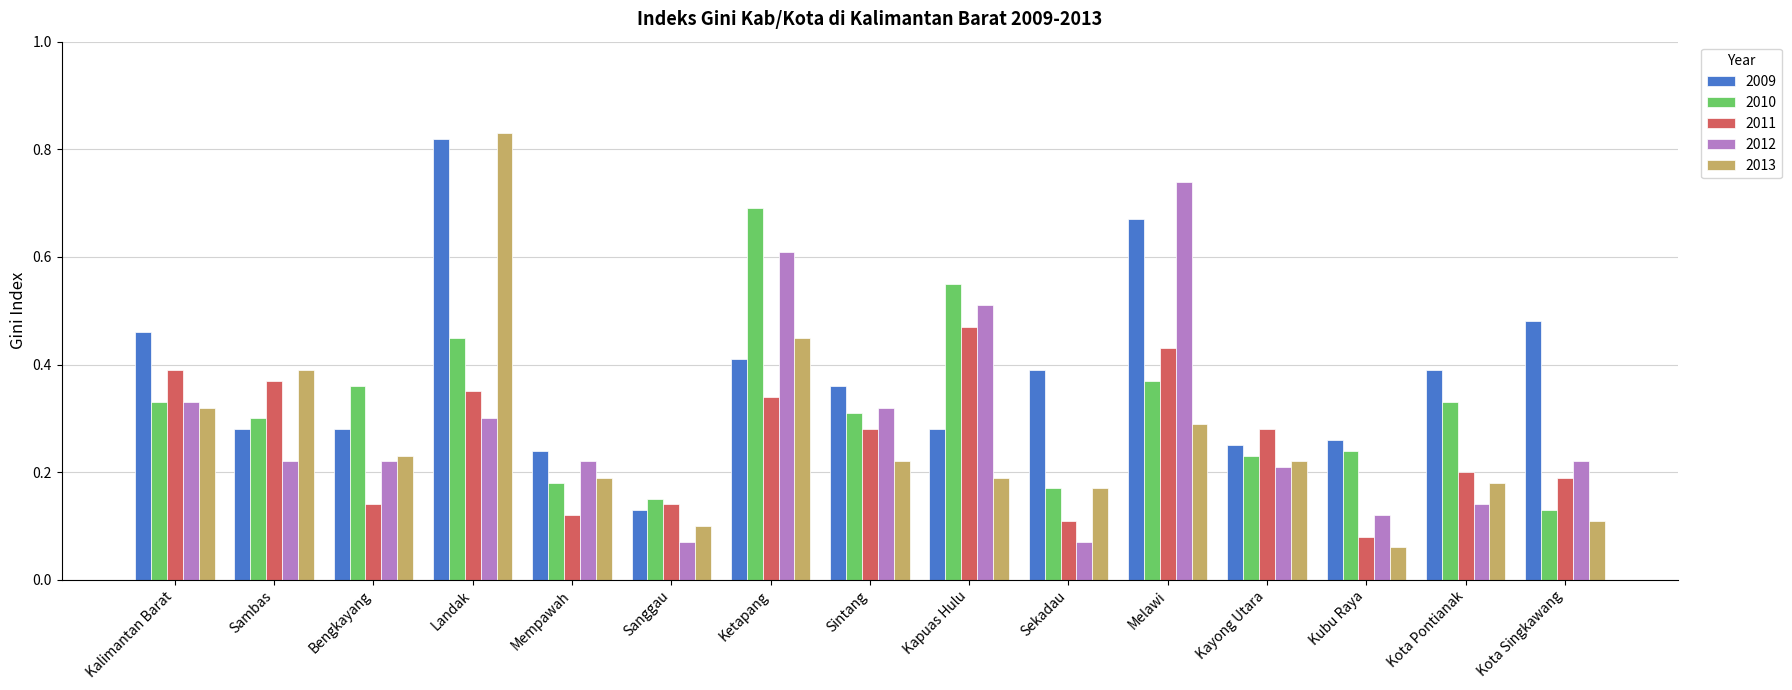

Is the value of 2013 at Kayong Utara greater than the value of 2010 at Sanggau?

Yes